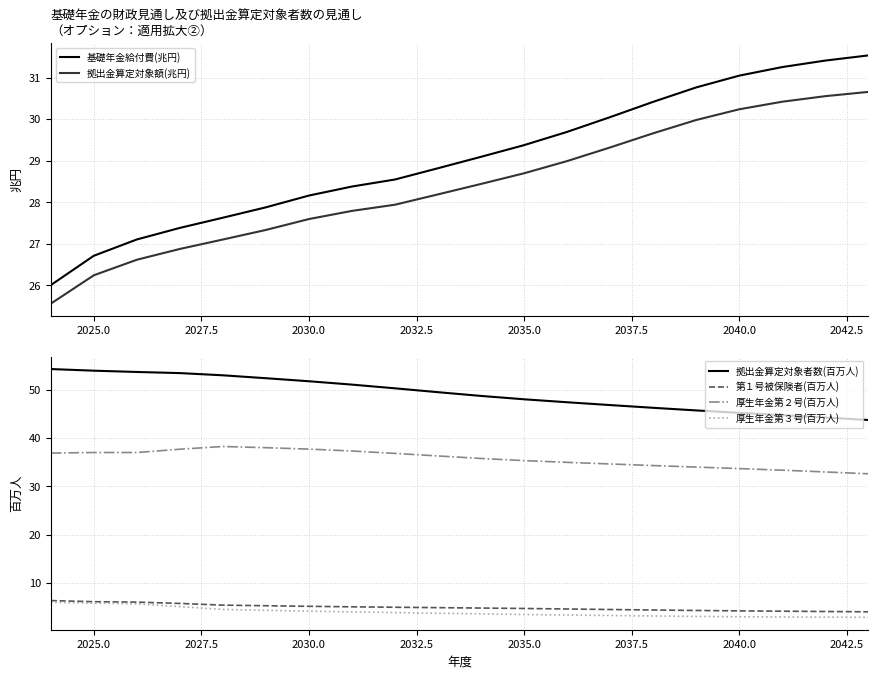

What are all the series names shown in the legend?

基礎年金給付費(兆円), 拠出金算定対象額(兆円), 拠出金算定対象者数(百万人), 第１号被保険者(百万人), 厚生年金第２号(百万人), 厚生年金第３号(百万人)